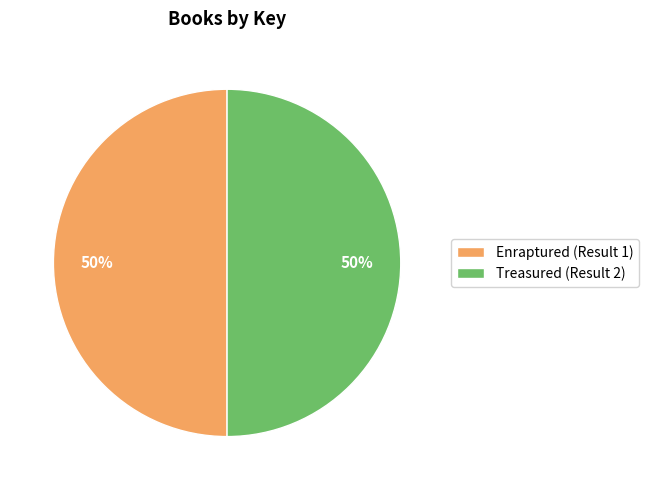

Approximately how many times larger is the value at Treasured (Result 2) compared to Enraptured (Result 1)?

1.0